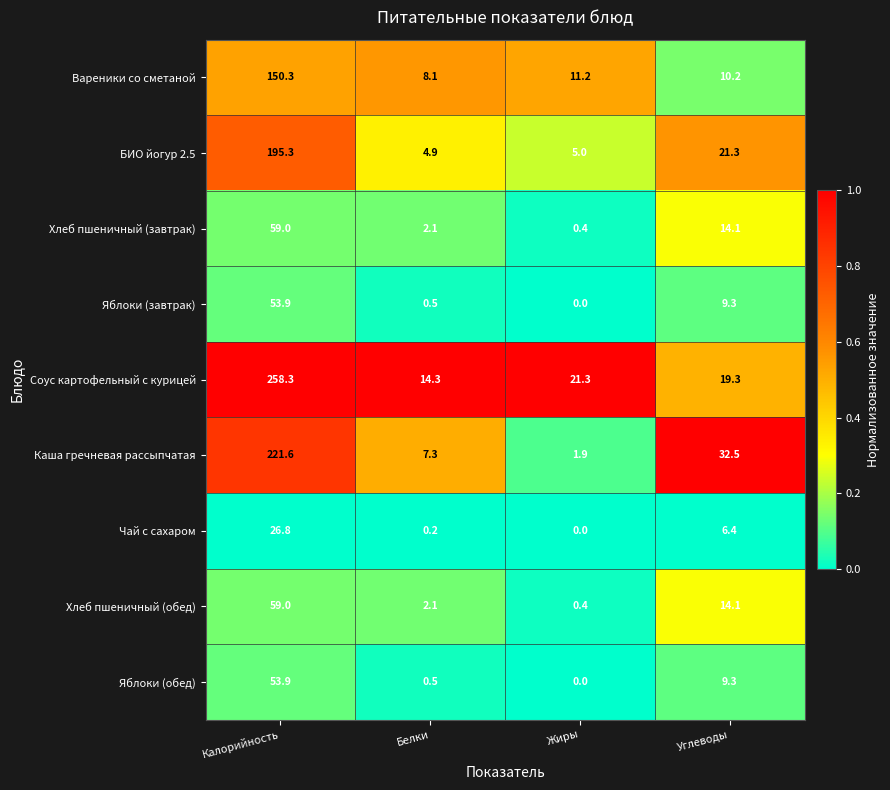

Which series has the widest spread of values?

Соус картофельный с курицей